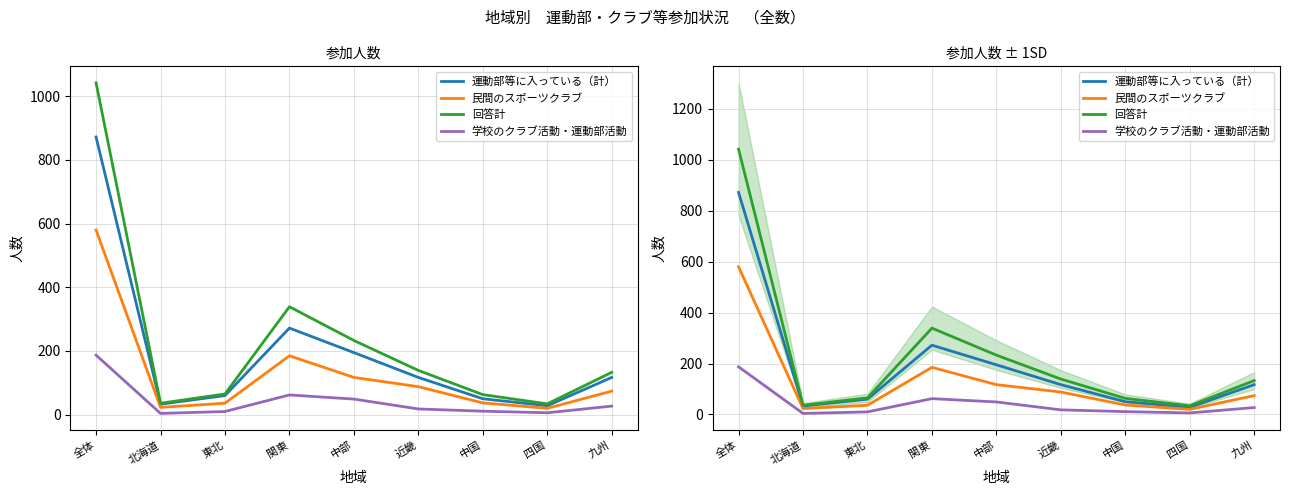

True or false: 運動部等に入っている（計） and 回答計 cross at least once.

False